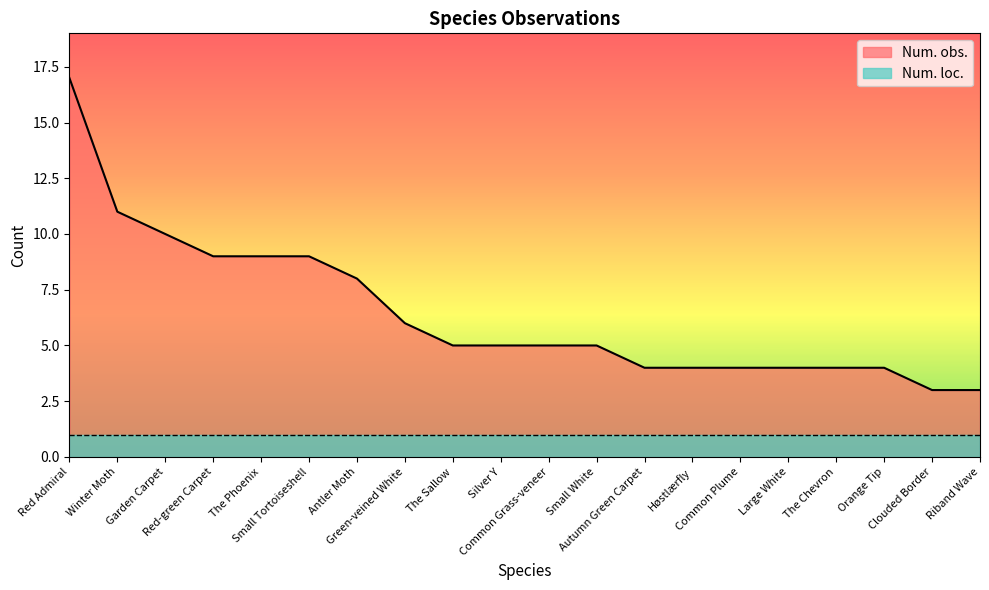

What is the label of the 19th point from the right?

Winter Moth